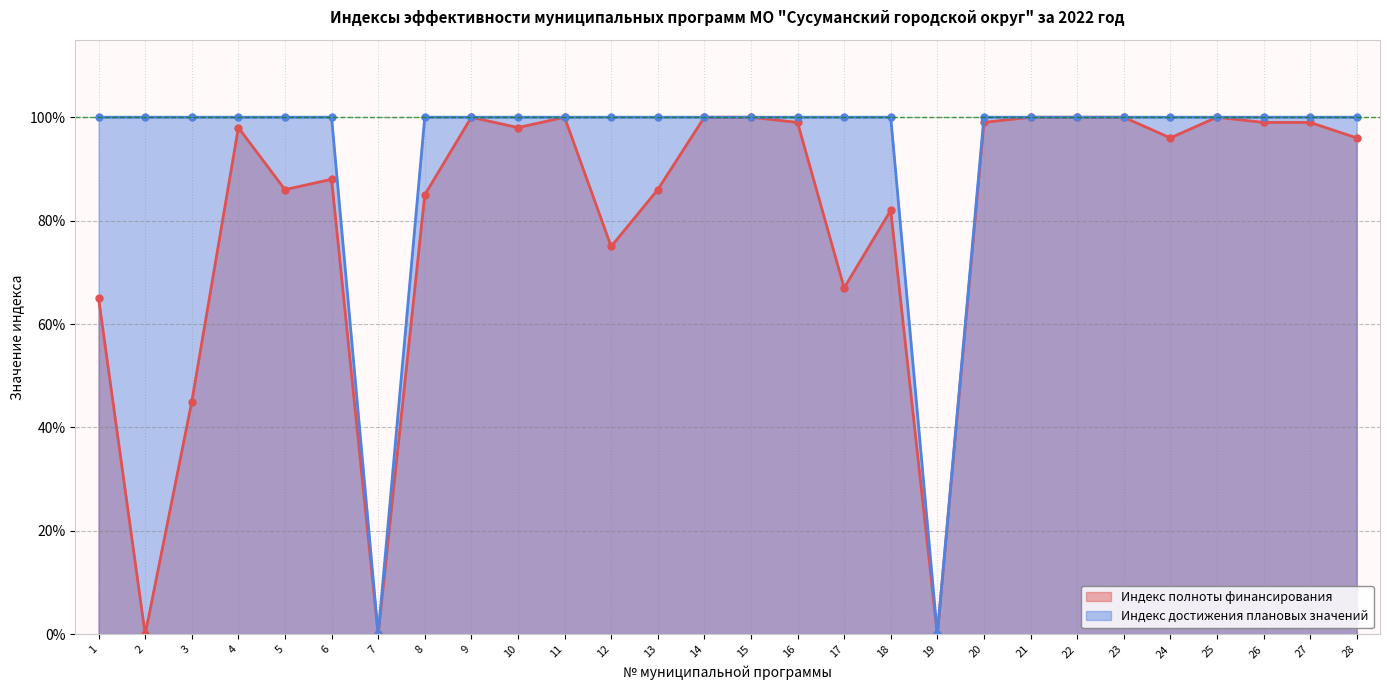

True or false: Индекс полноты финансирования has more than 1 points higher than both neighbors.

True